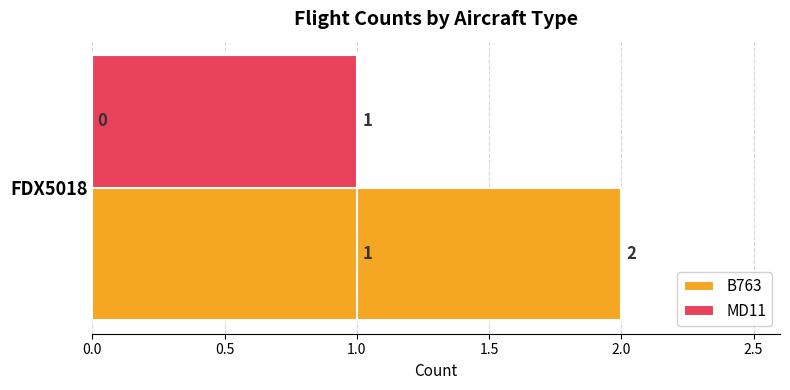

What is the lowest value of the B763 series?

1